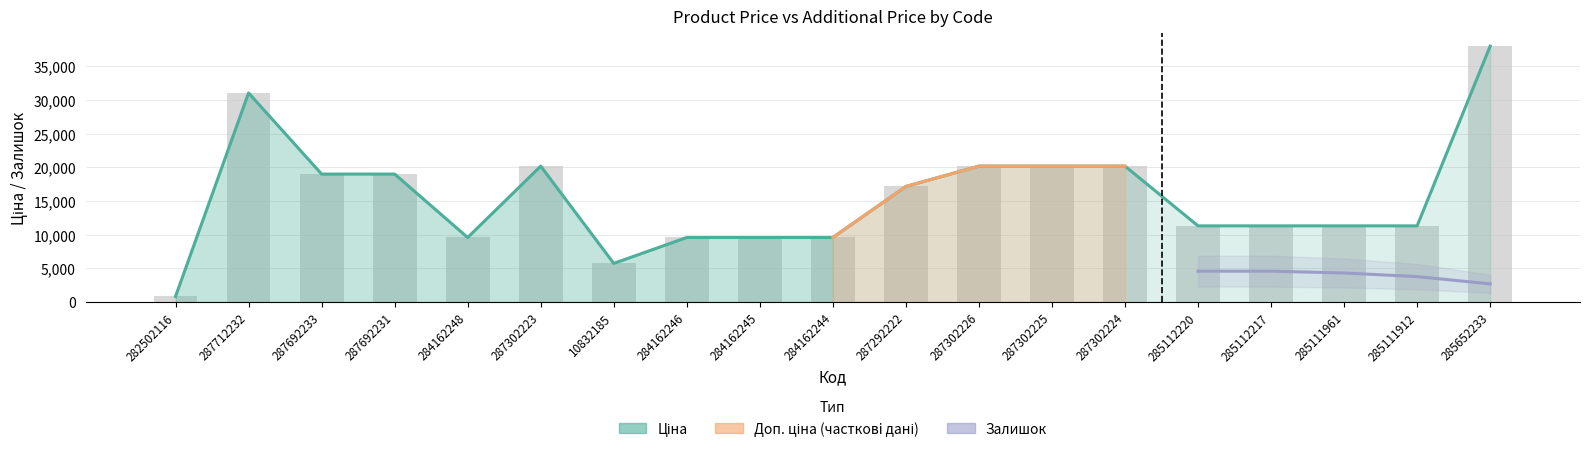

At 284162244, list the series in order from largest to smallest.

Ціна, Доп. ціна